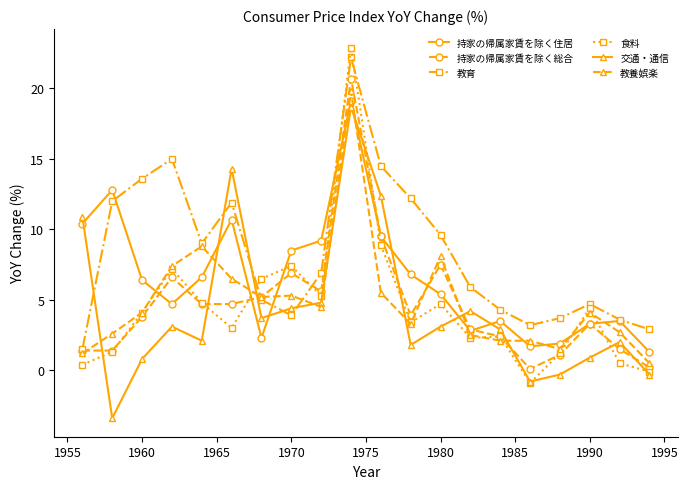

True or false: 交通・通信 and 持家の帰属家賃を除く総合 intersect in this chart.

True